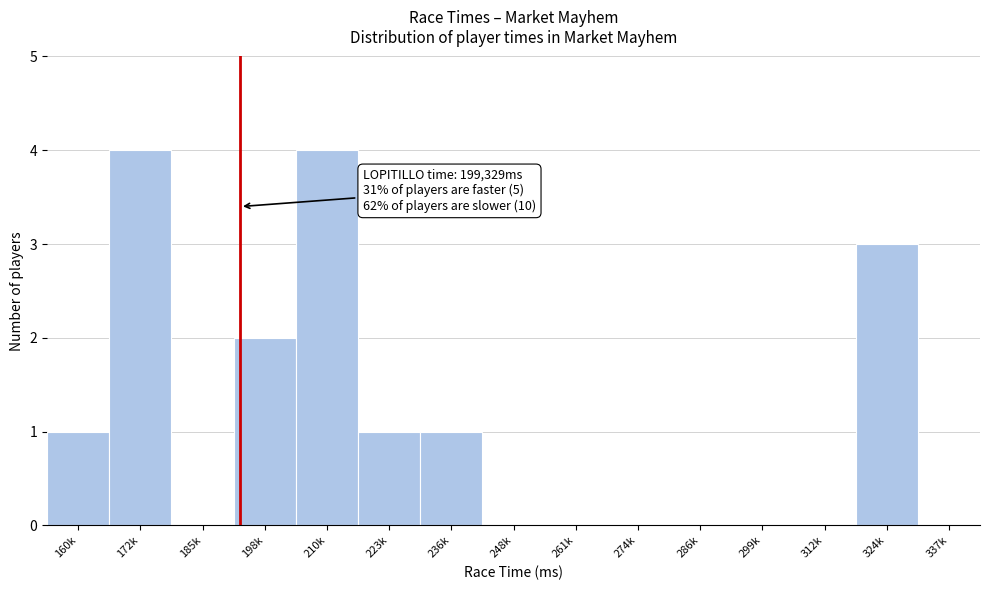

Reading left to right, what are all the values shown in this chart?

160k=1	172k=4	185k=0	198k=2	210k=4	223k=1	236k=1	248k=0	261k=0	274k=0	286k=0	299k=0	312k=0	324k=3	337k=0